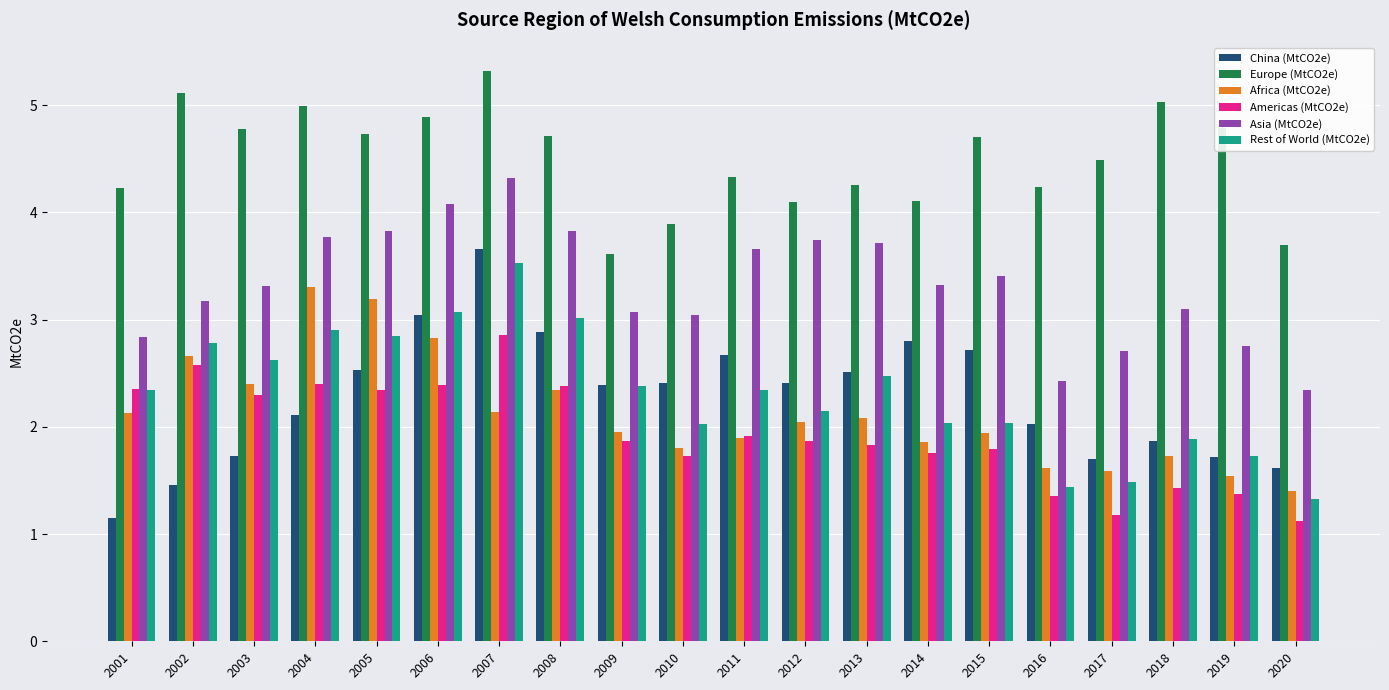

Rank the series at 2003 from highest to lowest value.

Europe (MtCO2e), Asia (MtCO2e), Rest of World (MtCO2e), Africa (MtCO2e), Americas (MtCO2e), China (MtCO2e)